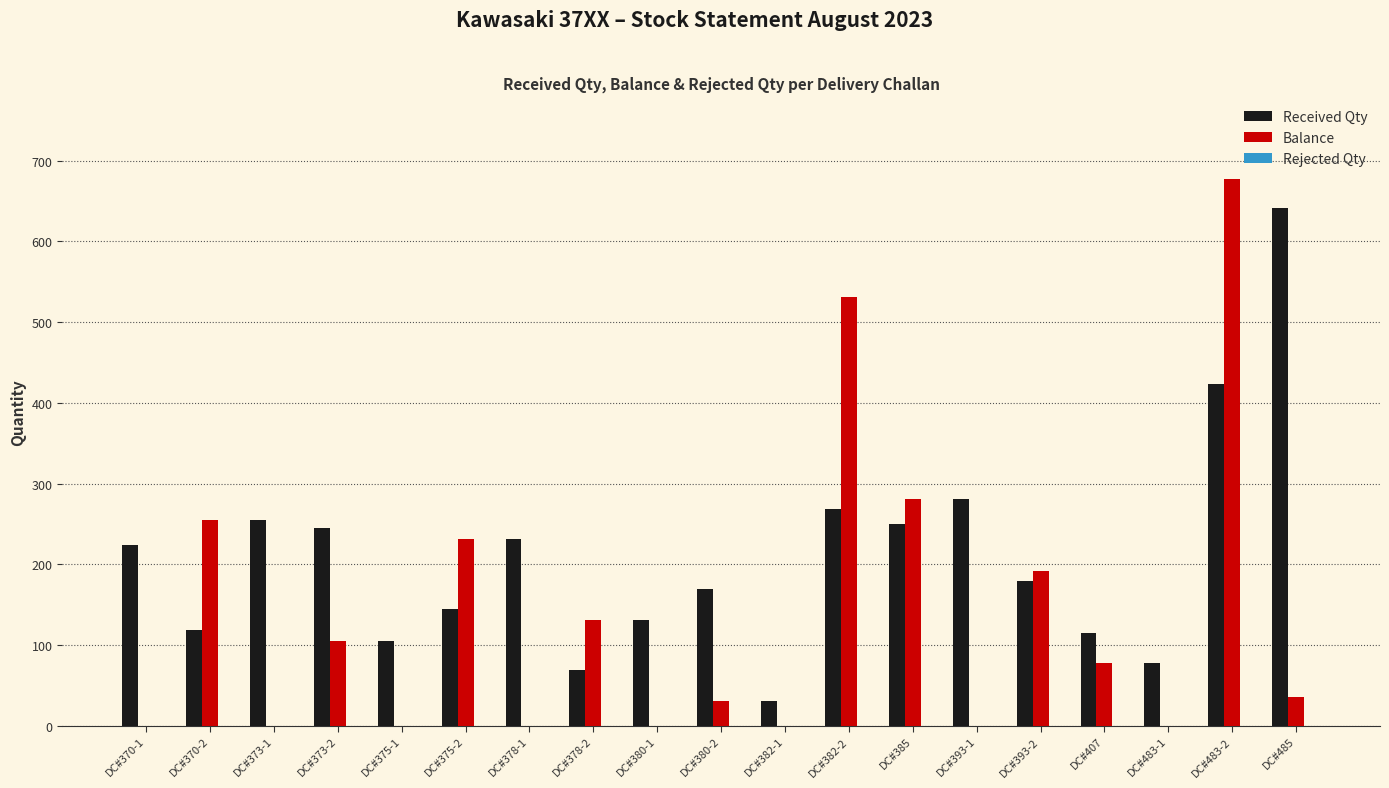

Is the value of Balance at DC#373-1 greater than the value of Received Qty at DC#375-2?

No